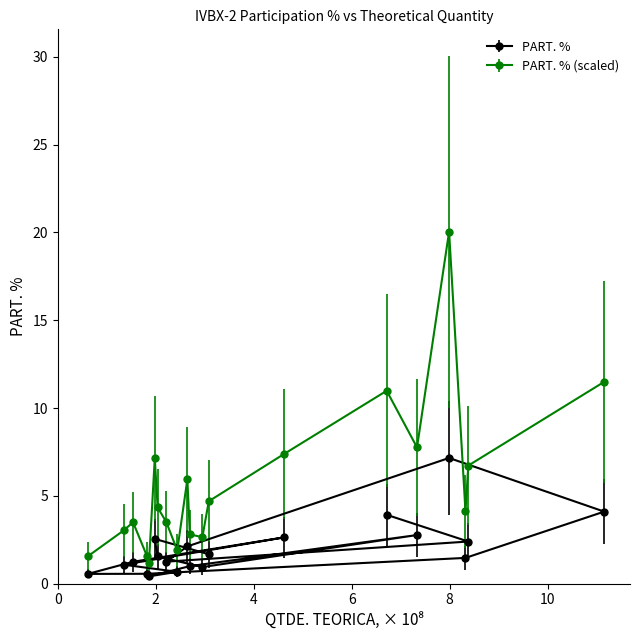

What is the value of the PART. % point at the 10th from the left?

2.1